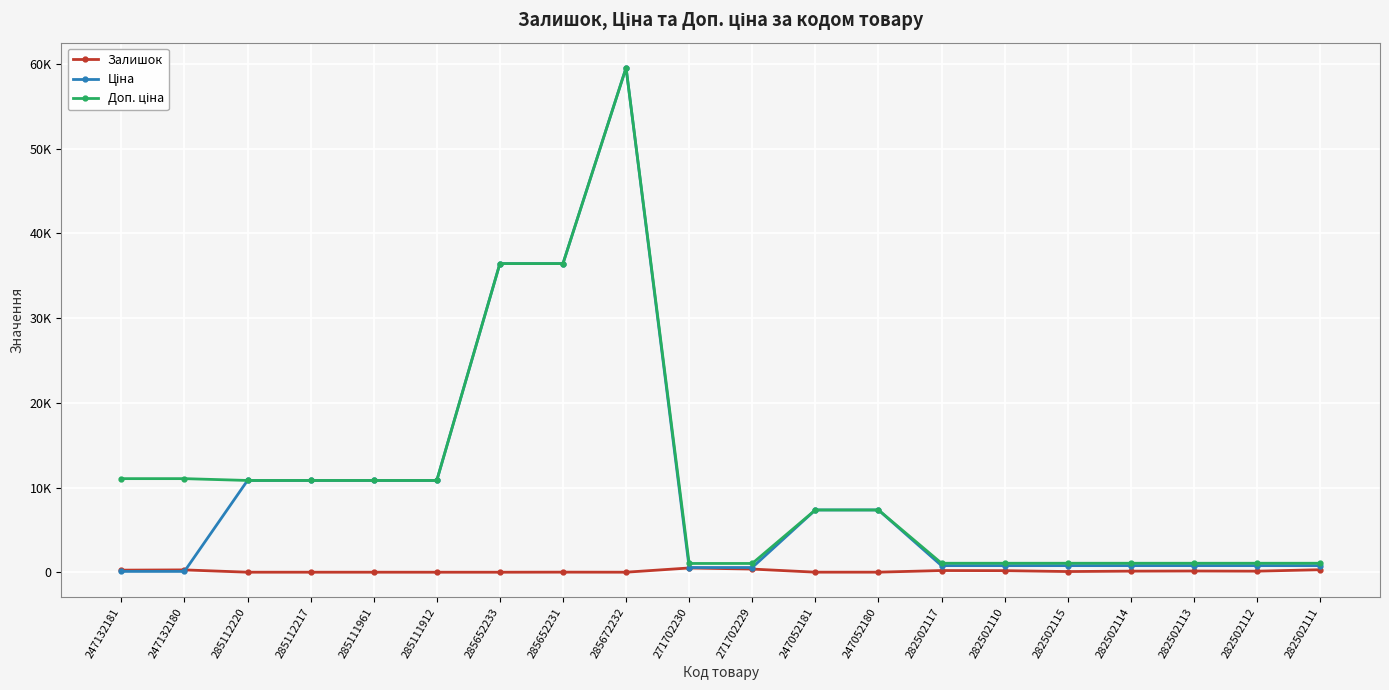

Is this an area chart (filled region under the line)?

No